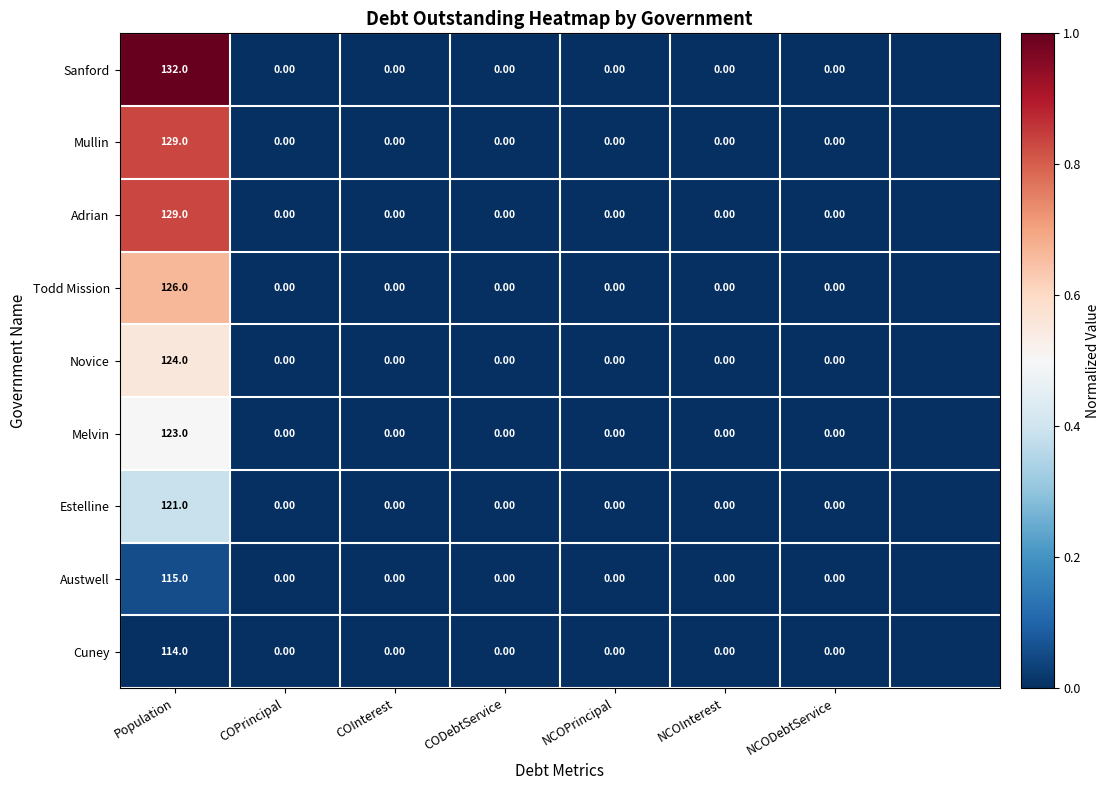

What is the total value across all series at Population?

1113